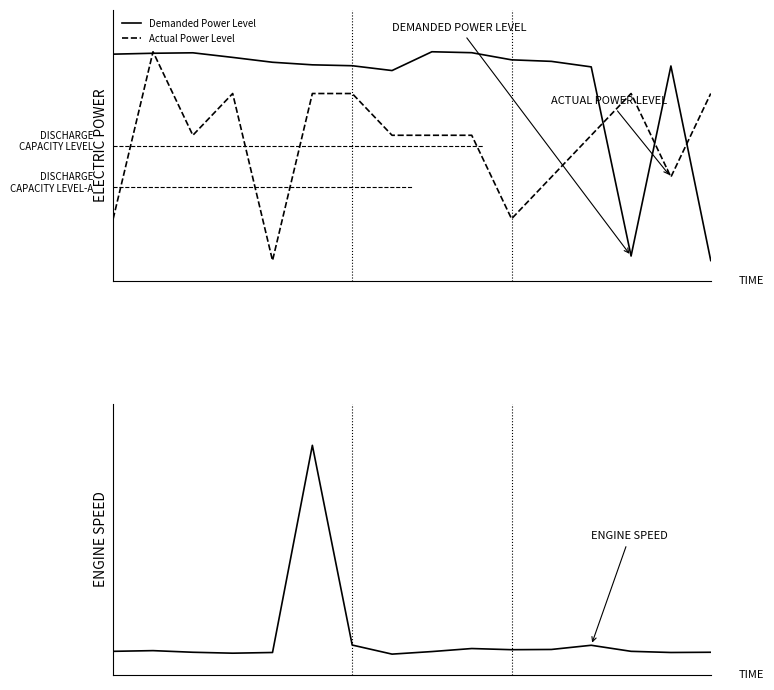

Between which two adjacent categories do Engine Speed and Actual Power Level first intersect?

3 and 4